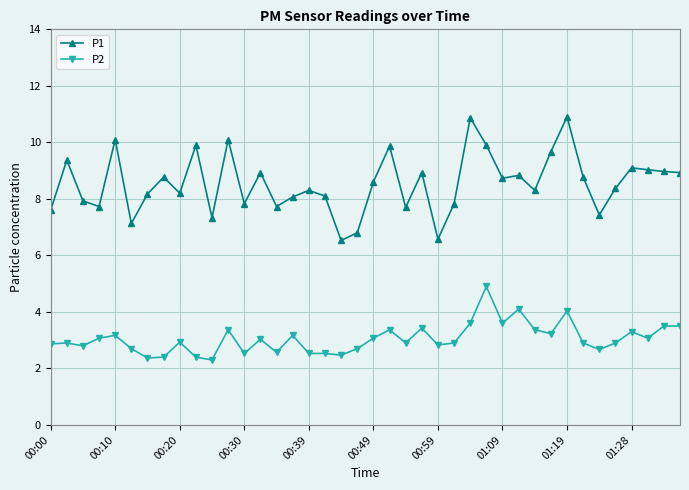

True or false: P2 and P1 intersect in this chart.

False